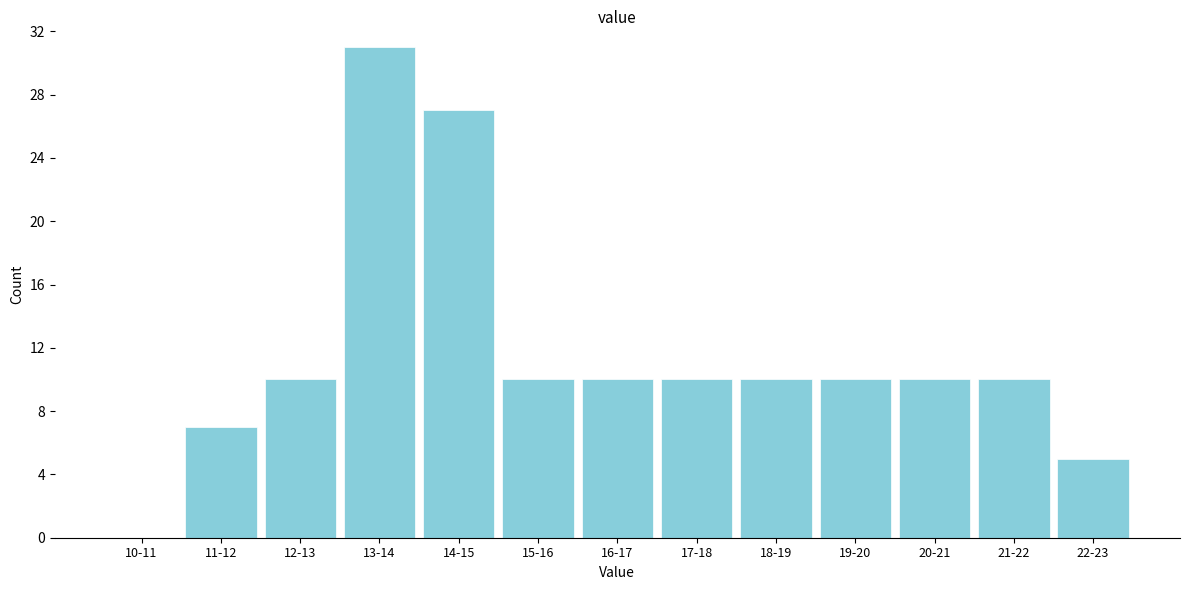

Reading left to right, extract all data points from this chart.

10-11=0	11-12=7	12-13=10	13-14=31	14-15=27	15-16=10	16-17=10	17-18=10	18-19=10	19-20=10	20-21=10	21-22=10	22-23=5